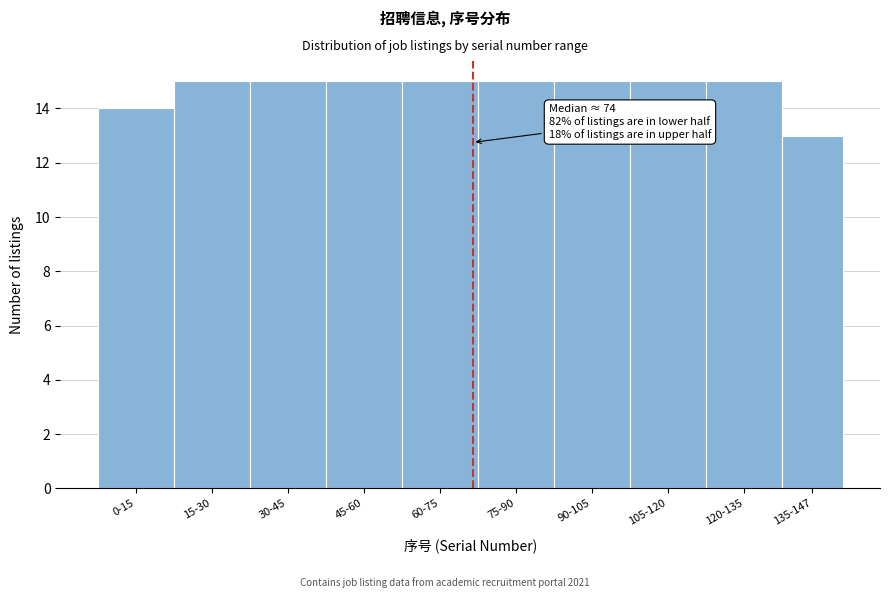

Reading left to right, list all the values displayed in this chart.

14	15	15	15	15	15	15	15	15	13